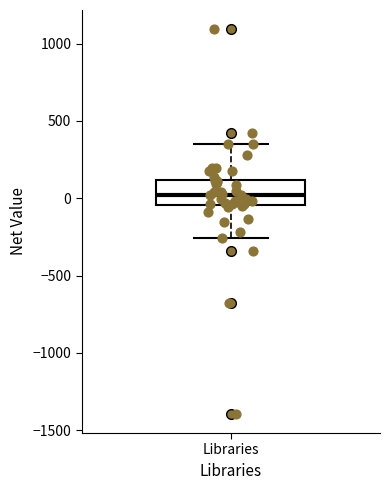

Read this box plot against the y-axis: the position of the median line, the range covered by the box, and the ends of both whiskers. The values are not printed on the chart, so give them approximately, as read against the axis.

median 0, box -50 to 100, whiskers -250 to 350